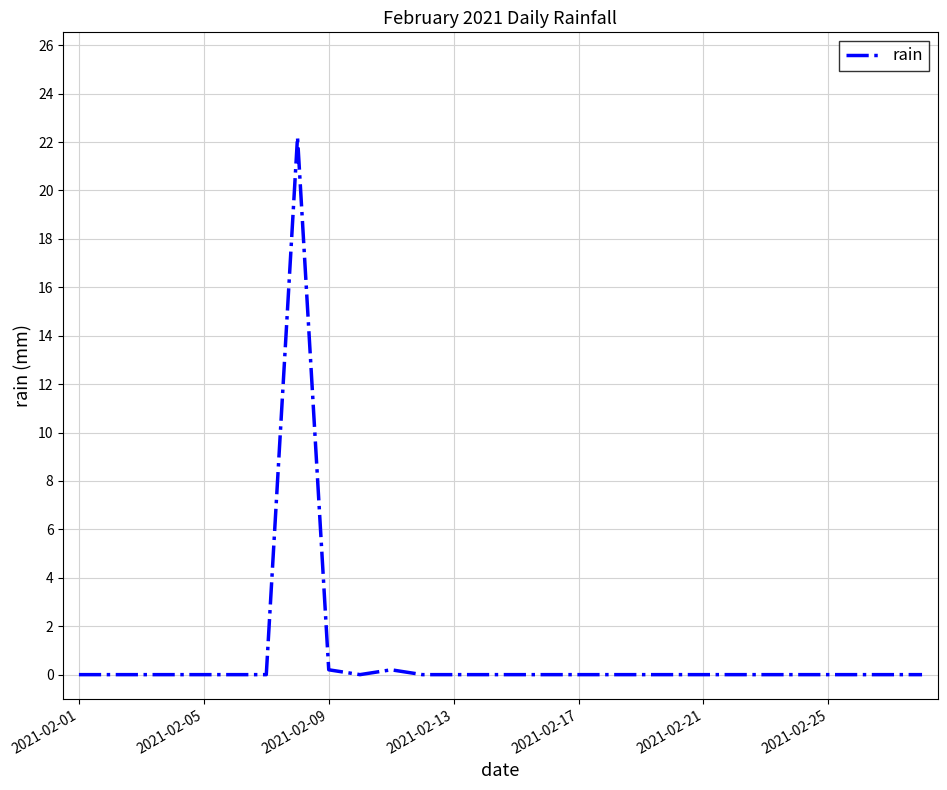

Count the number of categories in the chart.

28